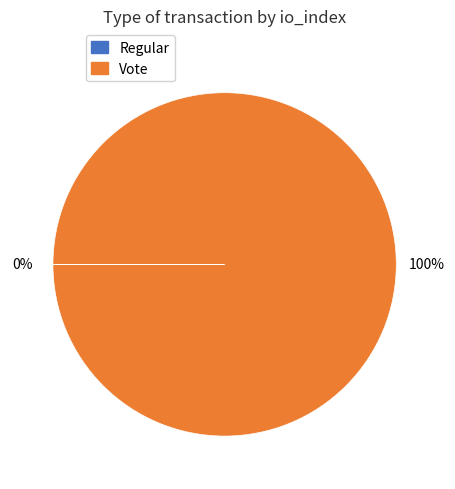

Is it true that Vote is 100% of the pie?

True